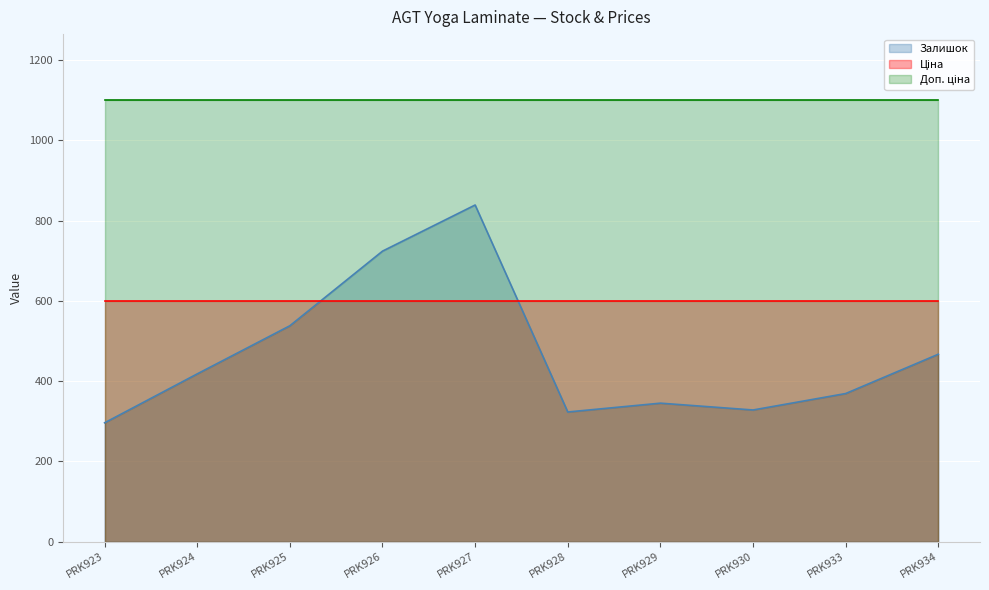

Is the value of Доп. ціна at PRK924 greater than the value of Ціна at PRK923?

Yes